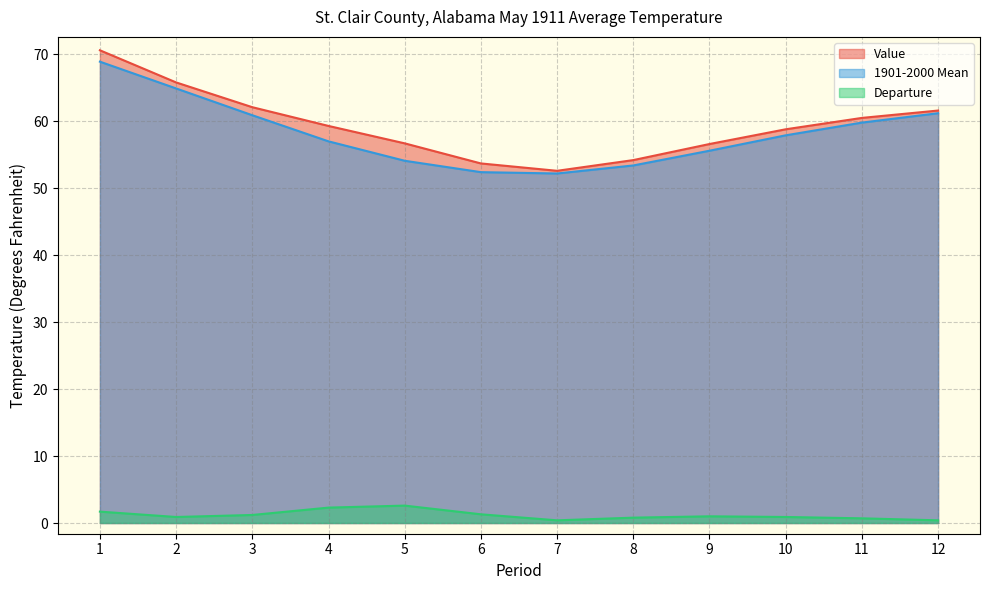

What is the difference between the second highest and minimum values in the Departure series?

1.9